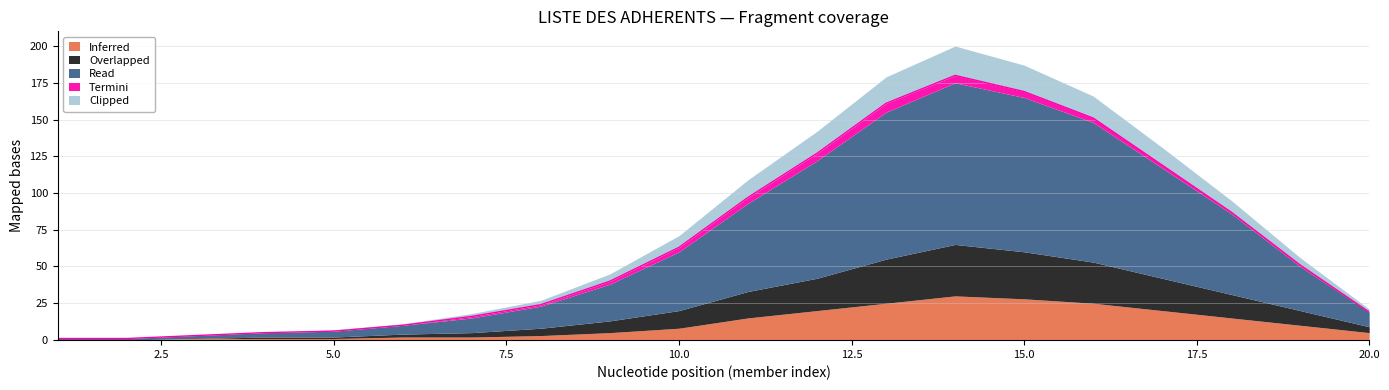

True or false: Overlapped and Termini intersect in this chart.

False